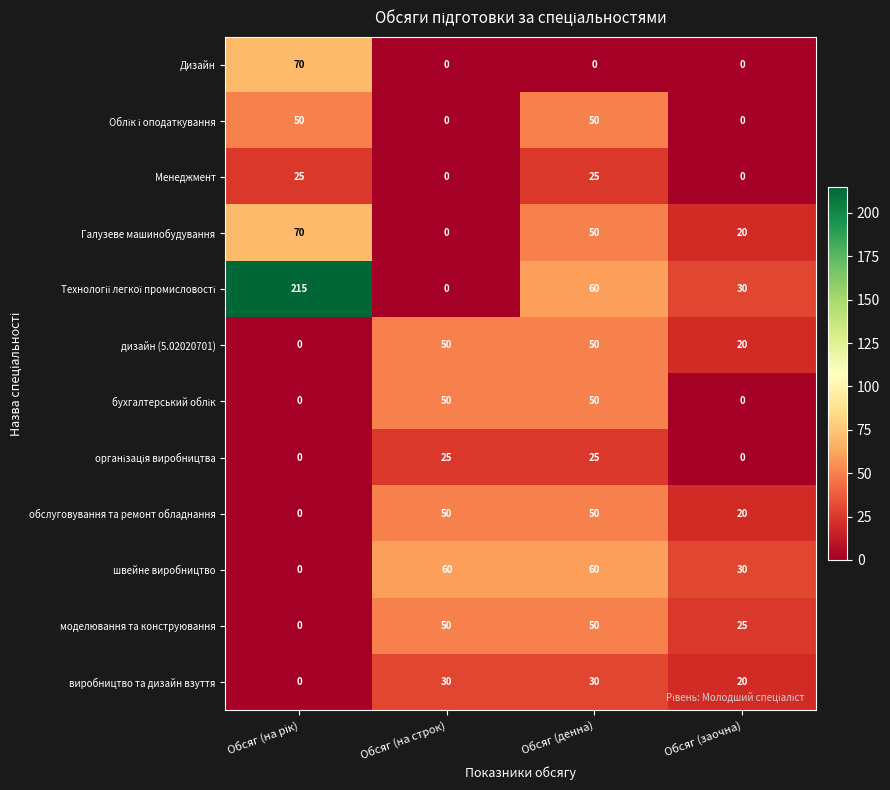

Is it true that виробництво та дизайн взуття equals 20 at Обсяг (заочна)?

True